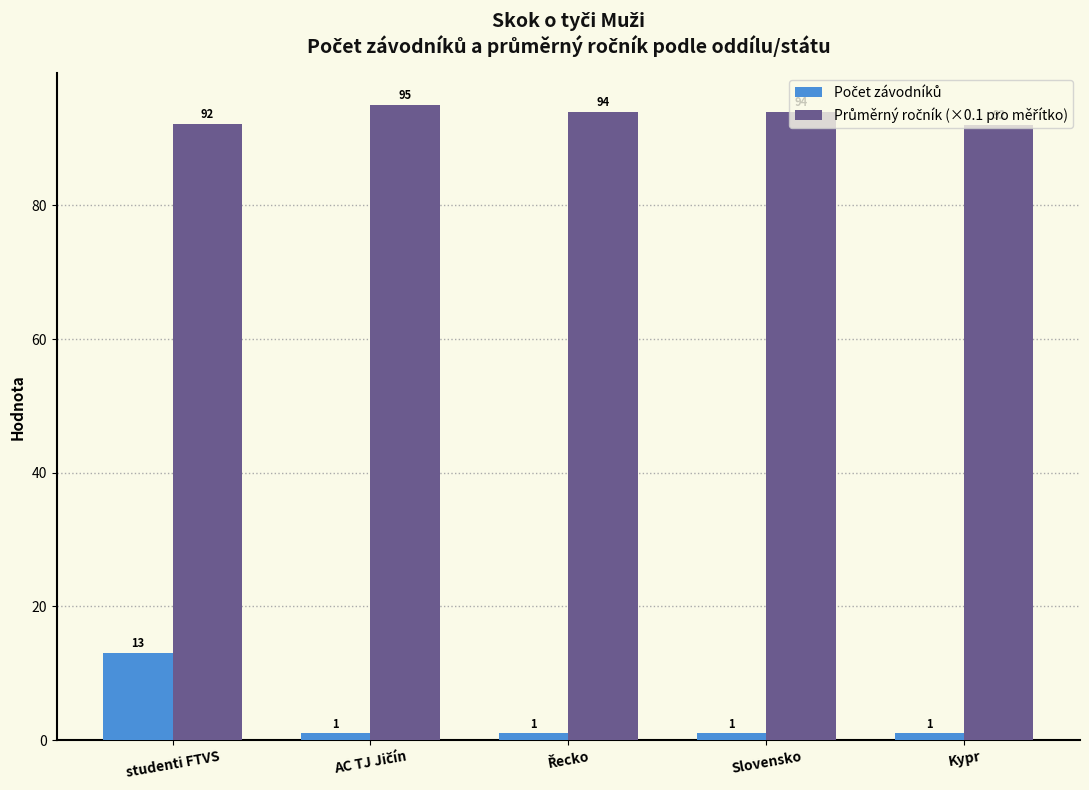

What is the label of the 1st bar from the right?

Kypr